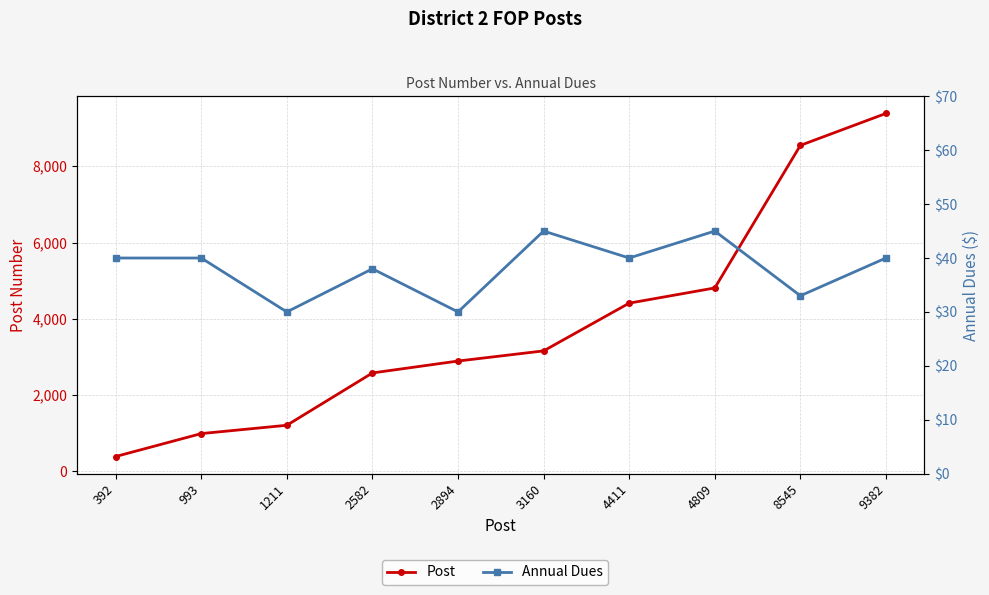

What is the total value across all series at 993?

1033